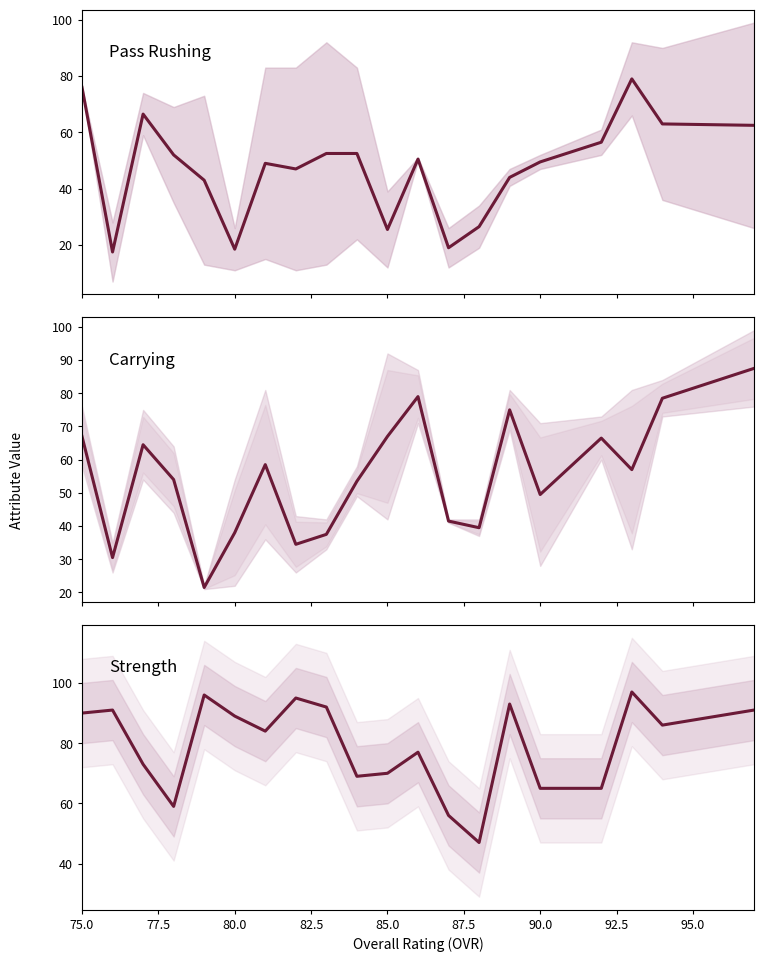

Which series ends up on top after the final intersection of strength and carrying / catching?

strength